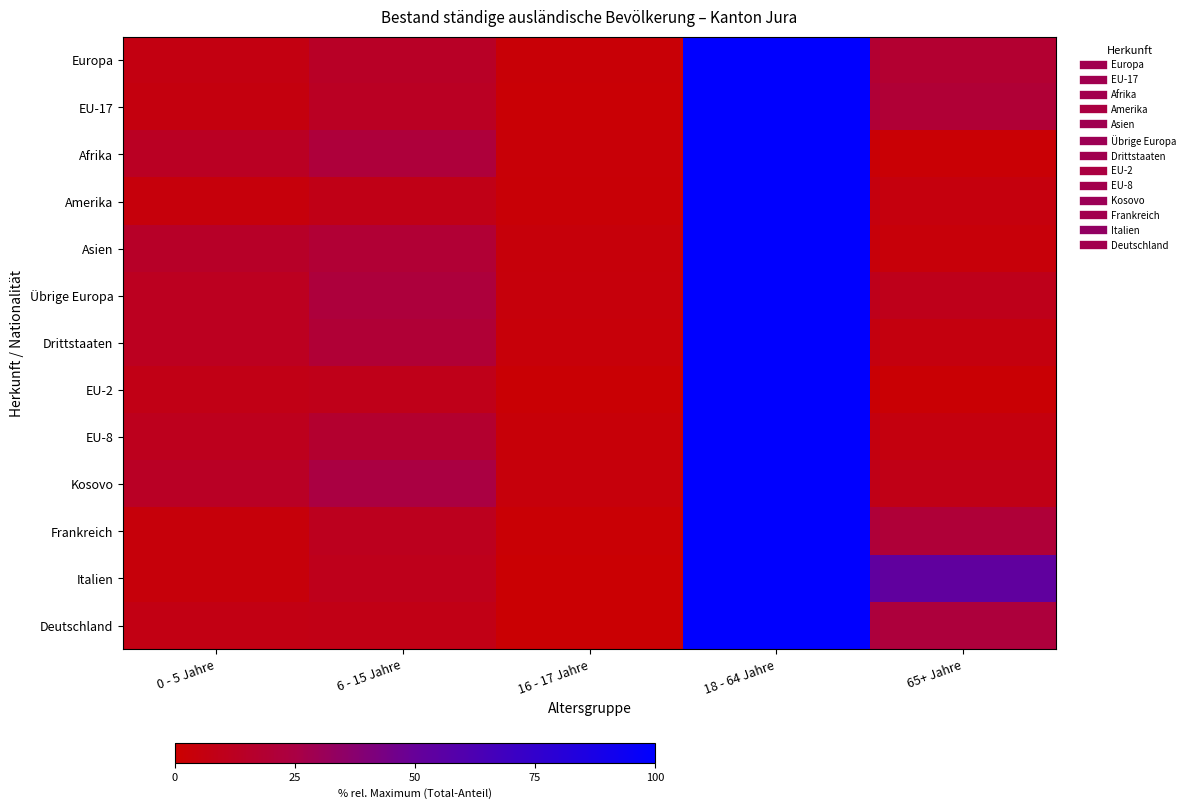

Between 65+ Jahre and 6 - 15 Jahre, which is larger?

65+ Jahre